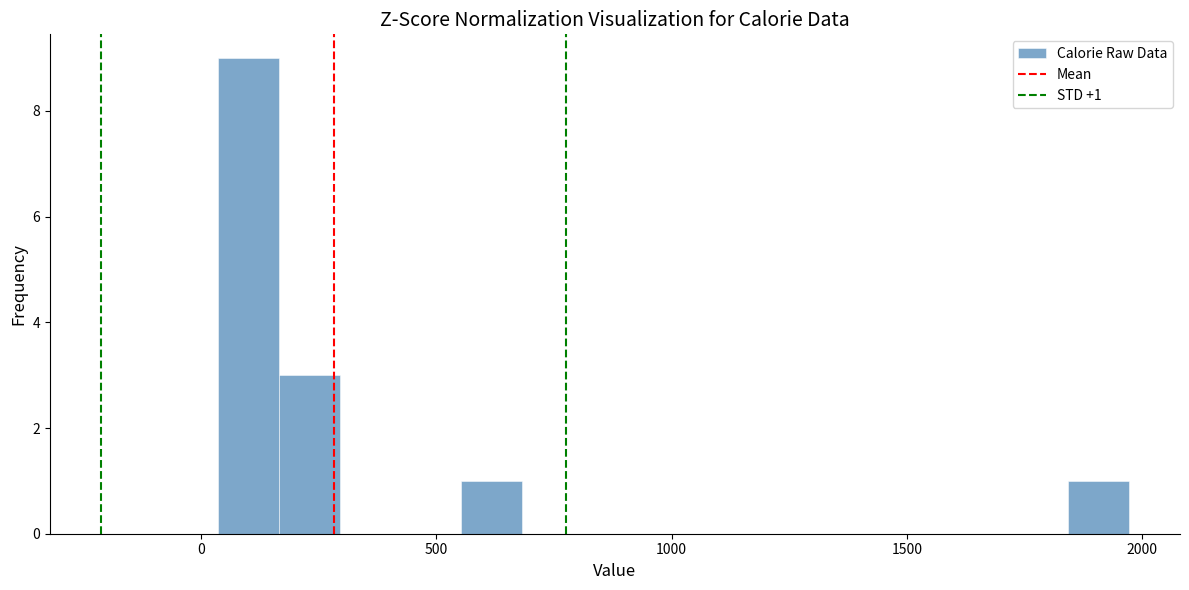

Around what value on the x-axis is the tallest bar? Give the approximate position of its centre, as read against the axis.

100